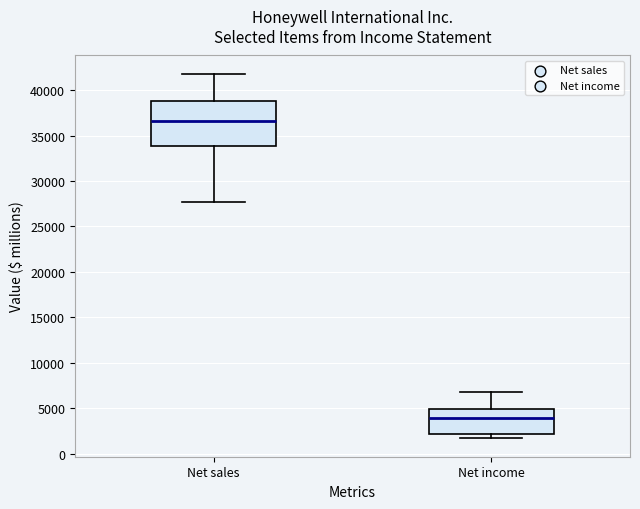

Reading left to right, read every box against the y-axis: the position of its median line, the range the box covers, and the ends of its whiskers. The values are not printed on the chart, so give them approximately, as read against the axis.

Net sales: median 36500, box 34000 to 39000, whiskers 27500 to 42000
Net income: median 4000, box 2000 to 5000, whiskers 1500 to 7000